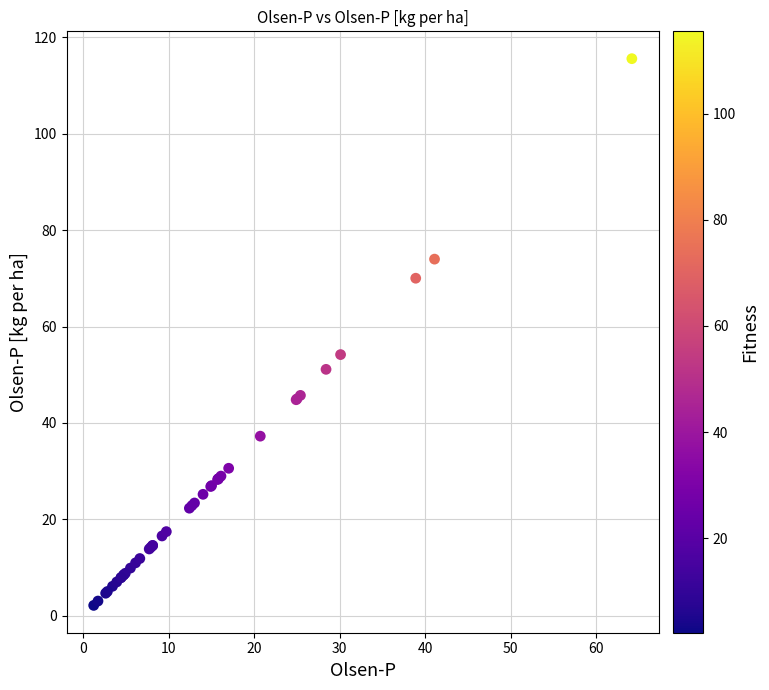

What Y value in the scatter plot is closest to 58?

54.2